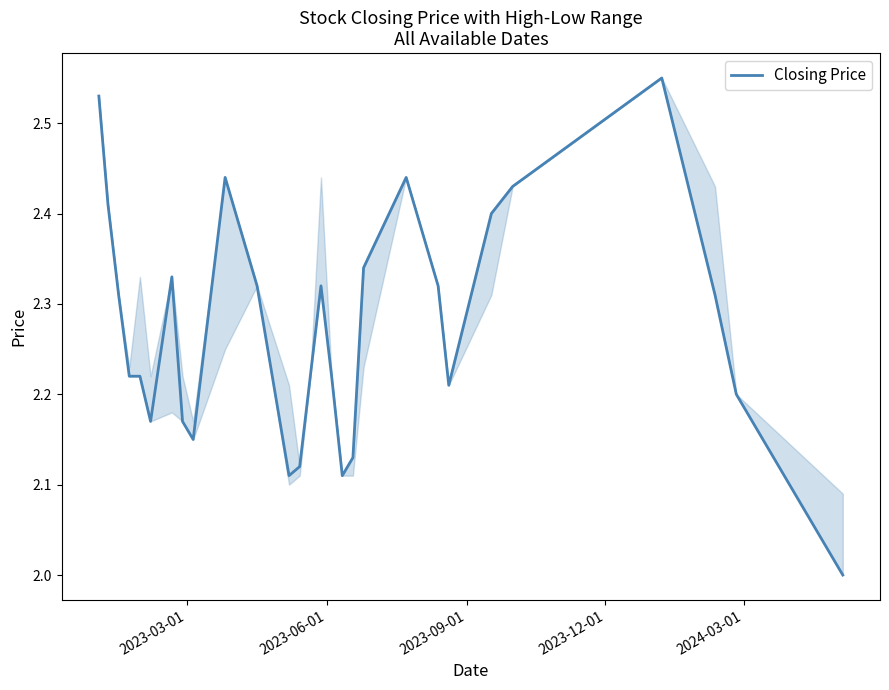

What is the smallest value displayed?

2.0